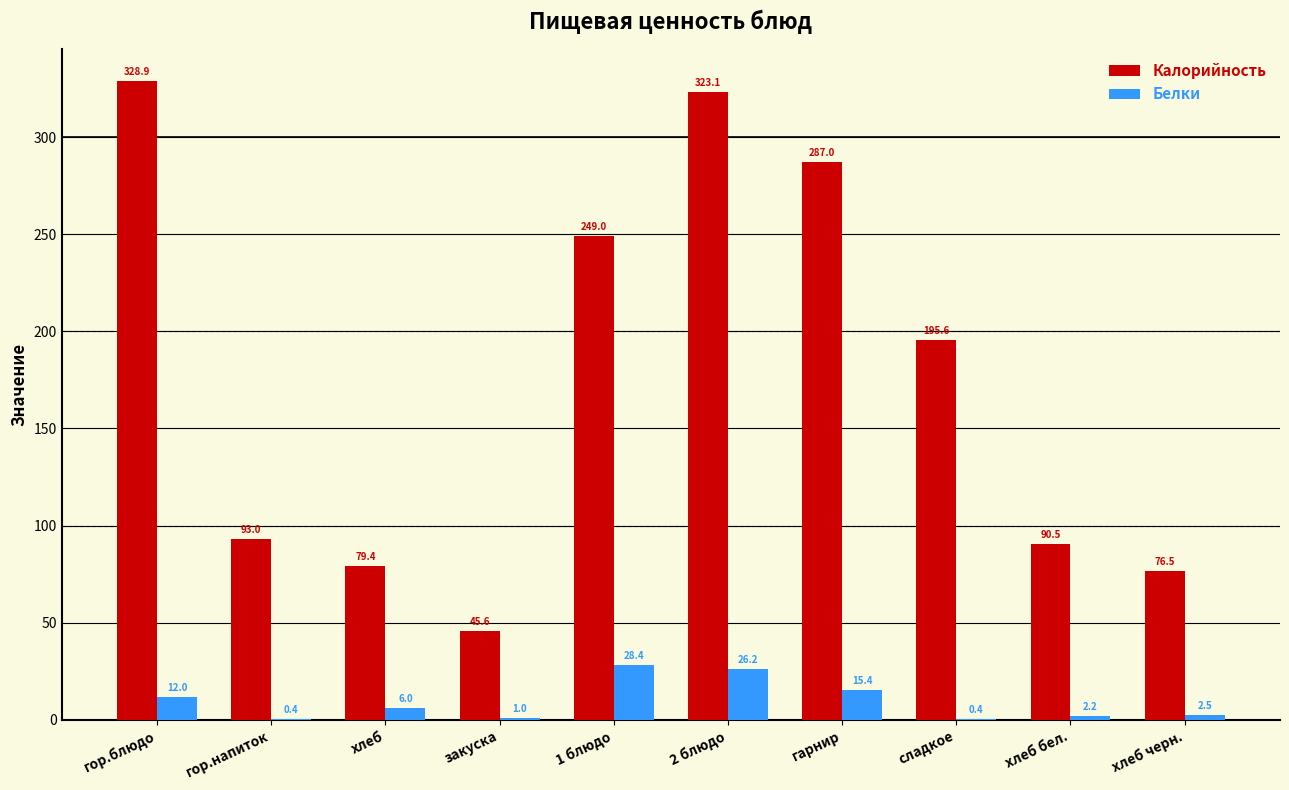

Which category has the highest value across all series?

гор.блюдо